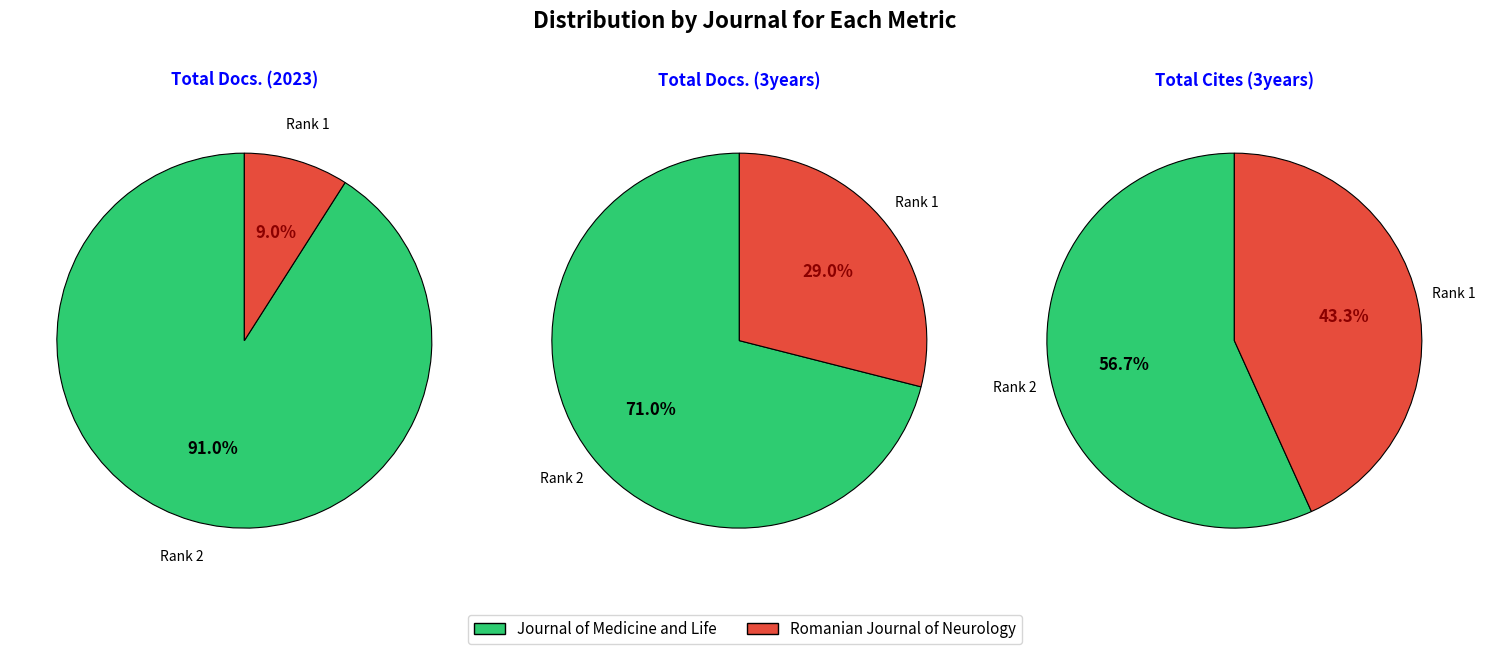

To the nearest percent, what is the combined percentage of Journal of Medicine and Life and Romanian Journal of Neurology?

100%